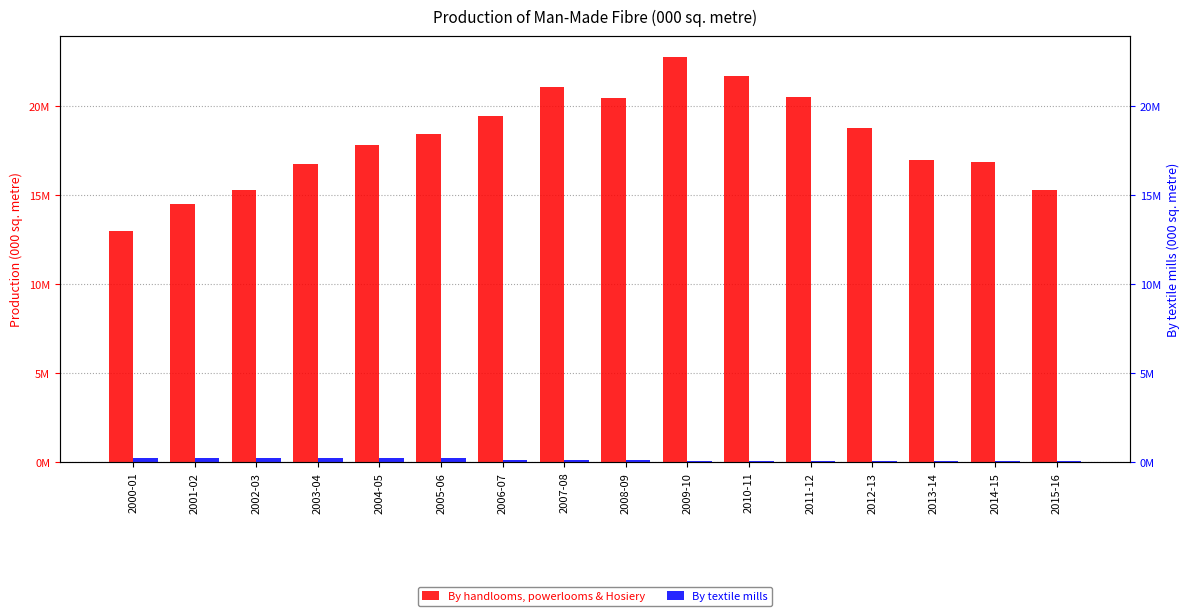

True or false: By handlooms, powerlooms & Hosiery has a value of 20423000 at 2008-09.

True